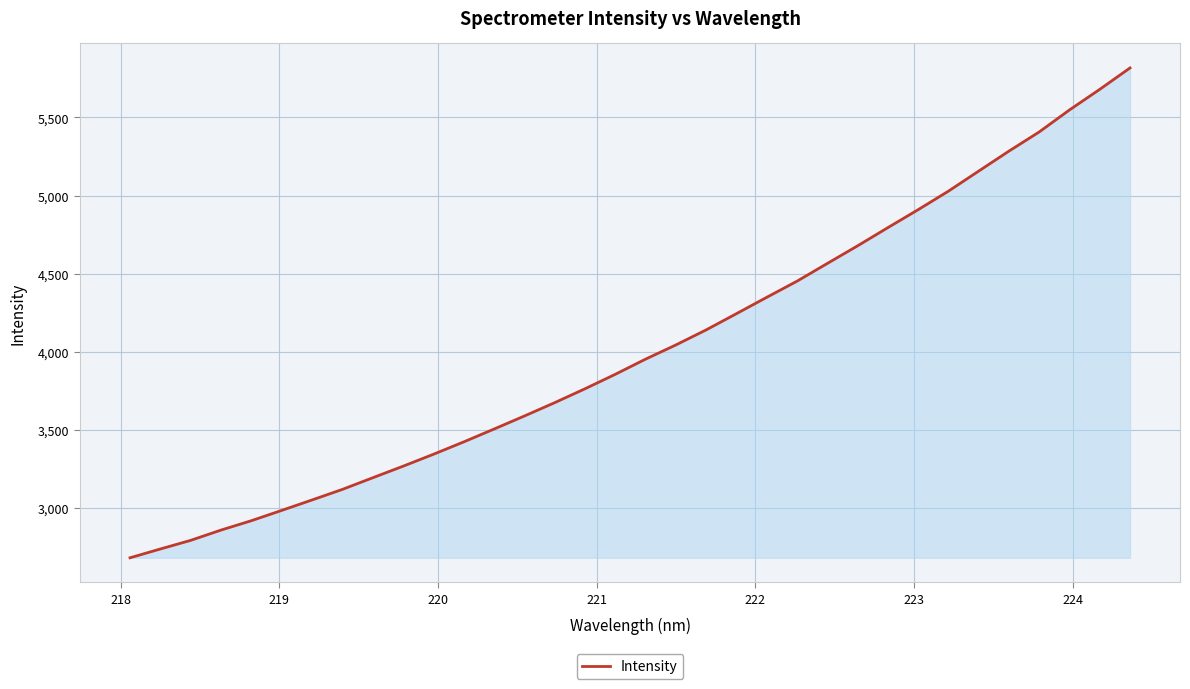

How many lines are shown in the chart?

1